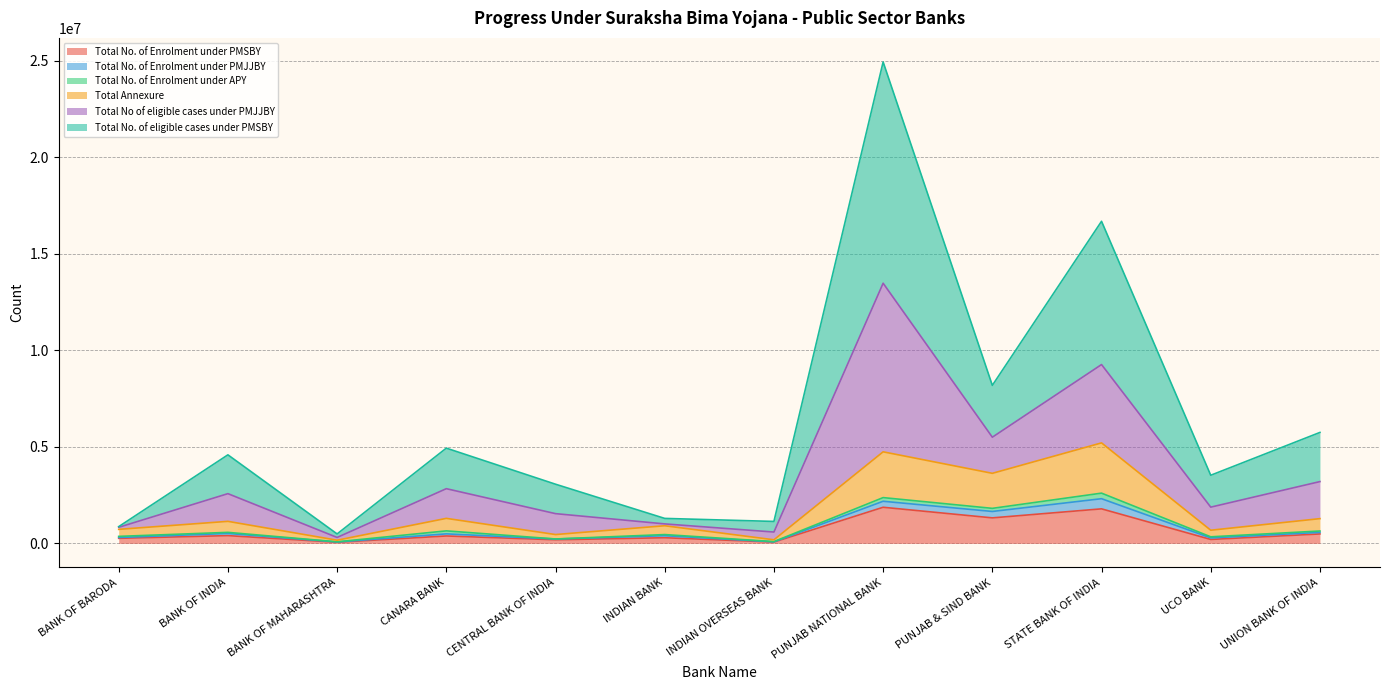

What are all the series names shown in the legend?

Total No. of Enrolment under PMSBY, Total No. of Enrolment under PMJJBY, Total No. of Enrolment under APY, Total Annexure, Total No of eligible cases under PMJJBY, Total No. of eligible cases under PMSBY